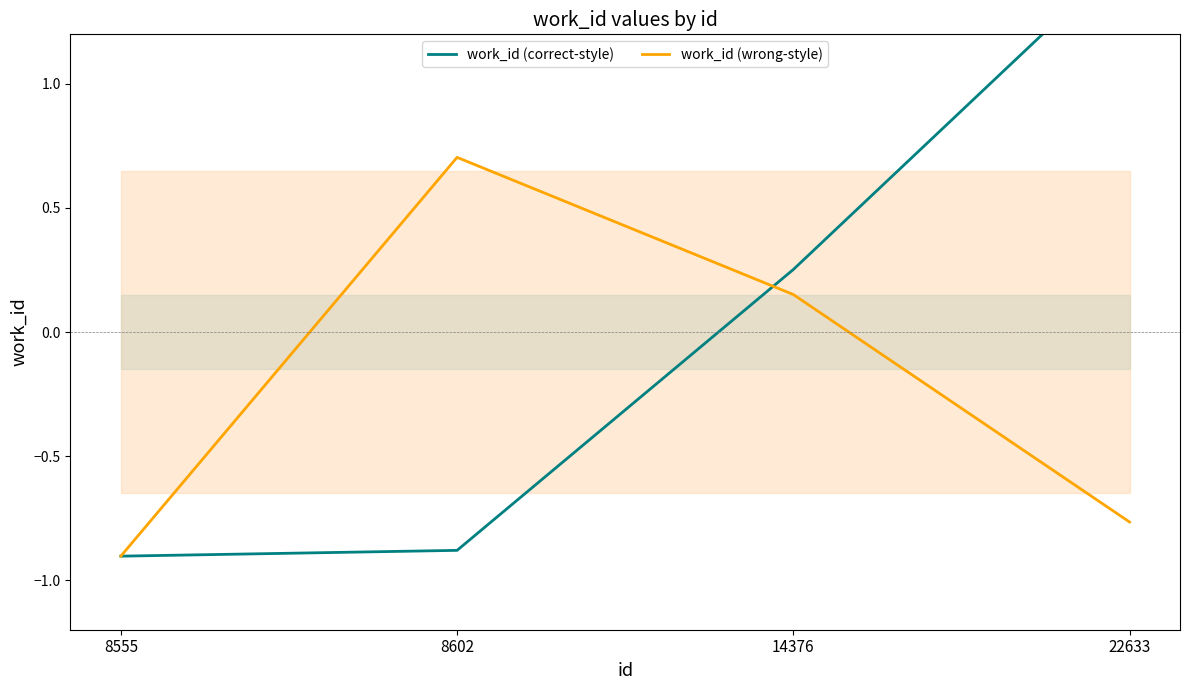

True or false: work_id (wrong-style) and work_id (correct-style) intersect in this chart.

True